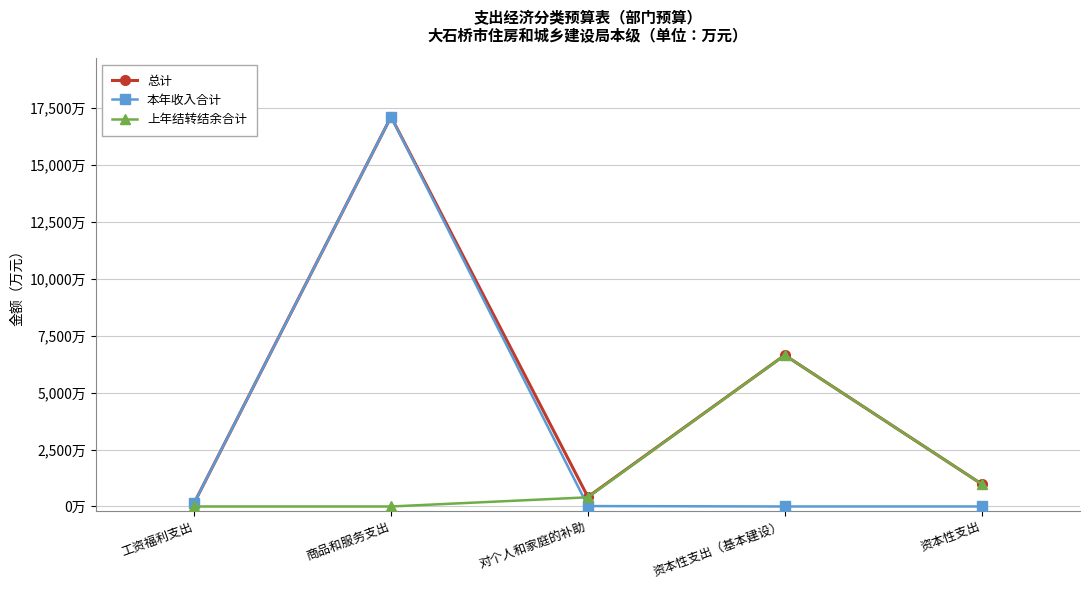

What is the difference between the maximum and second lowest values in the 总计 series?

16700.4